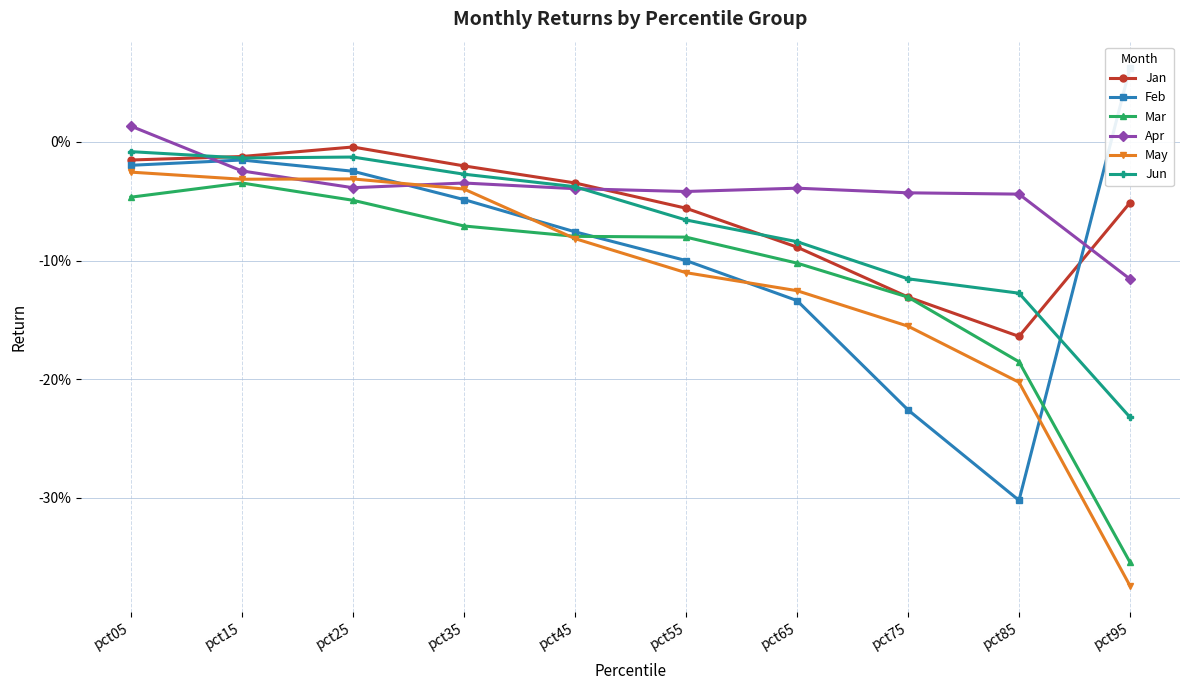

The Feb series shows -0.0 at pct05. True or false?

True